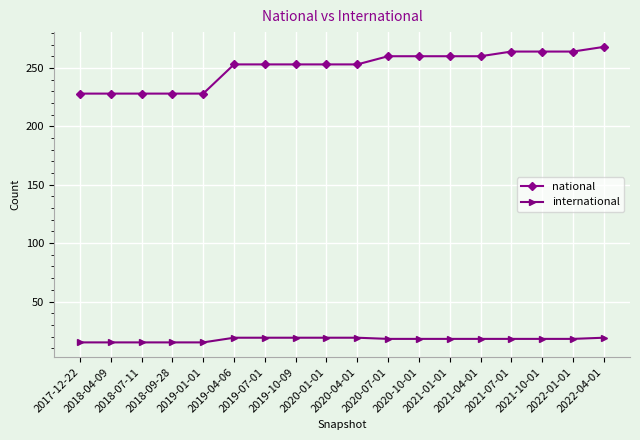

What is the minimum value shown in the chart?

15